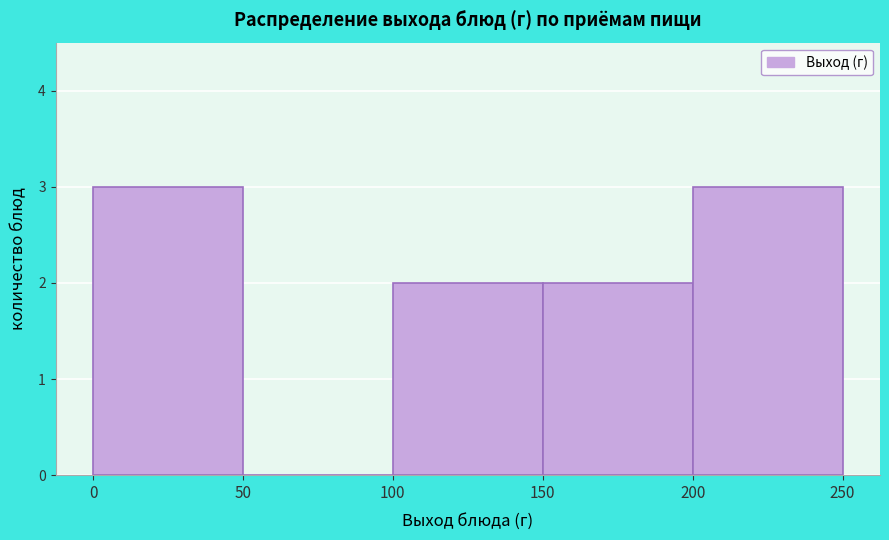

What is the height of the bar covering 150 to 200 on the x-axis? The values are not printed on the chart, so give them approximately, as read against the axis.

2